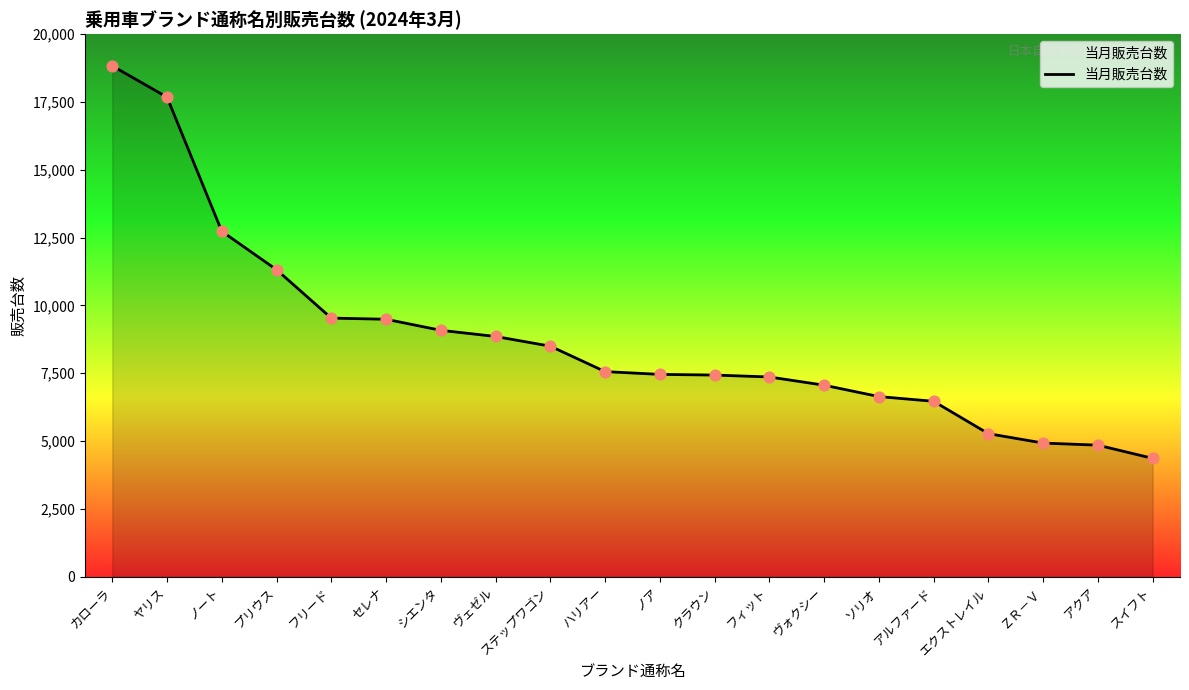

Which has a higher value, ハリアー or ＺＲ－Ｖ?

ハリアー